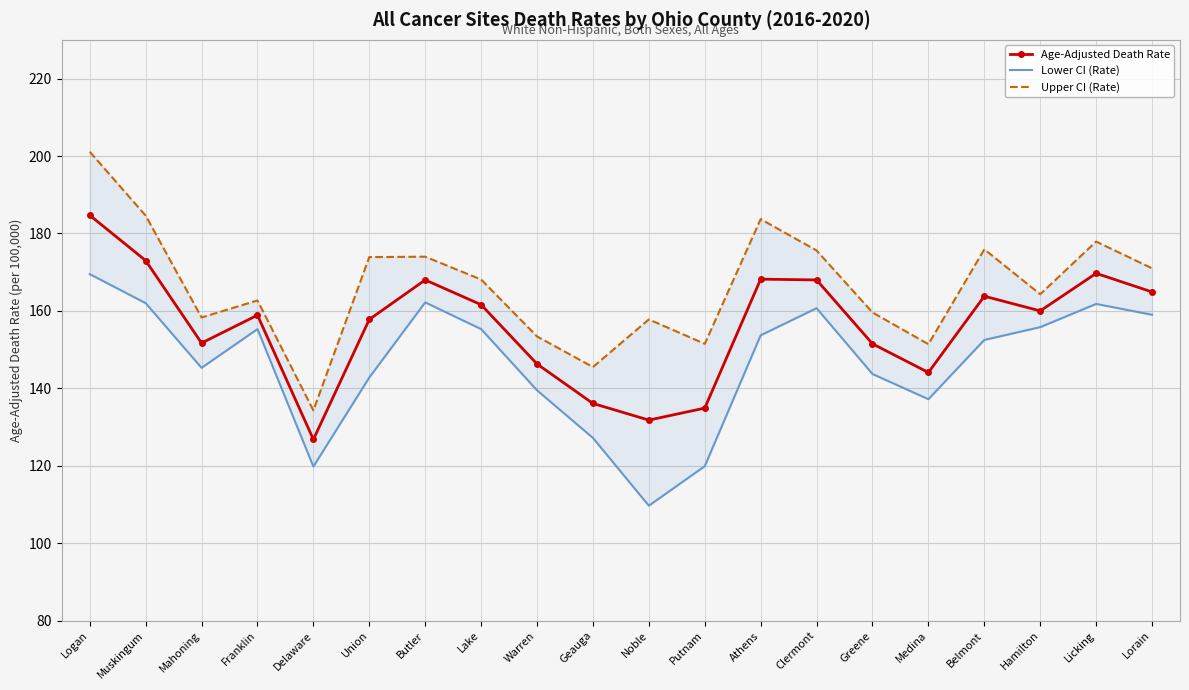

How many values in the Age-Adjusted Death Rate series exceed 160?

9